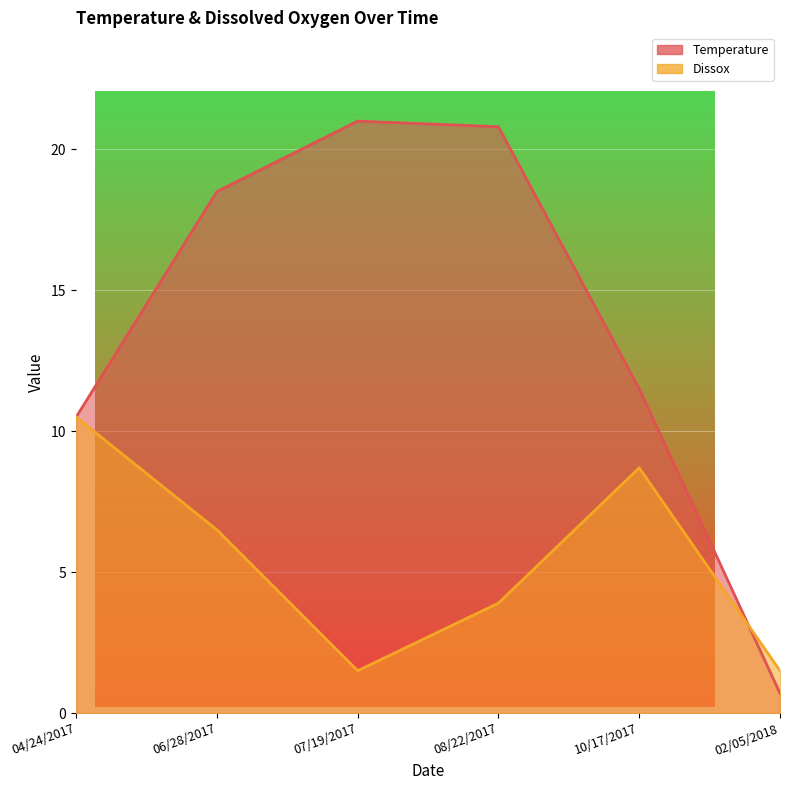

What is the value of the Temperature point at the 6th from the left?

0.7